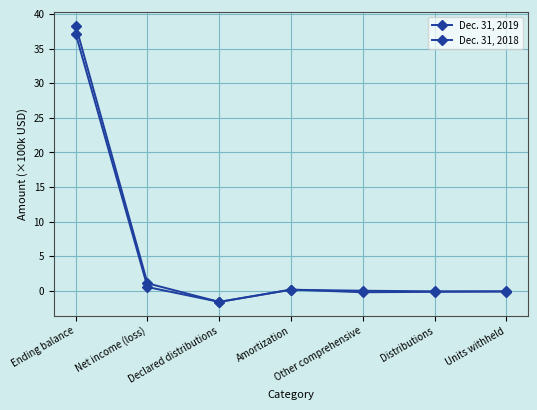

How many categories are shown in the chart?

7